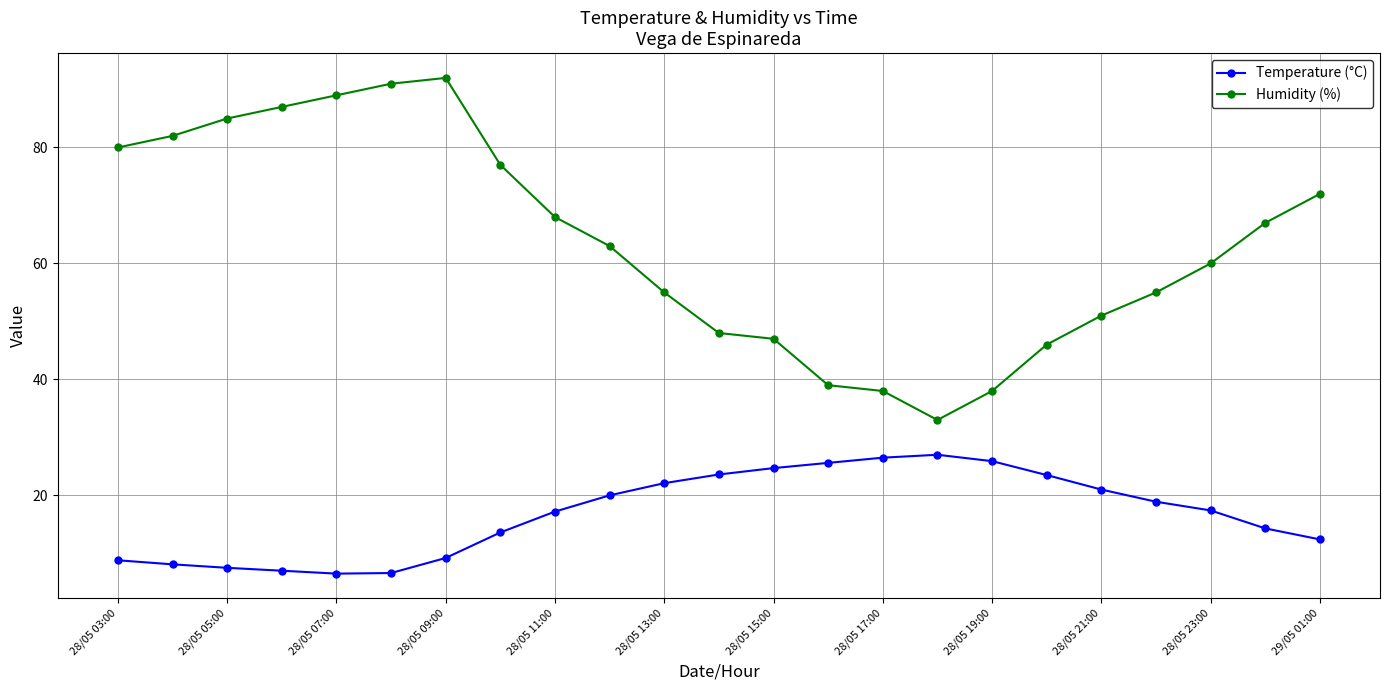

True or false: Humidity (%) and Temperature (°C) cross at least once.

False